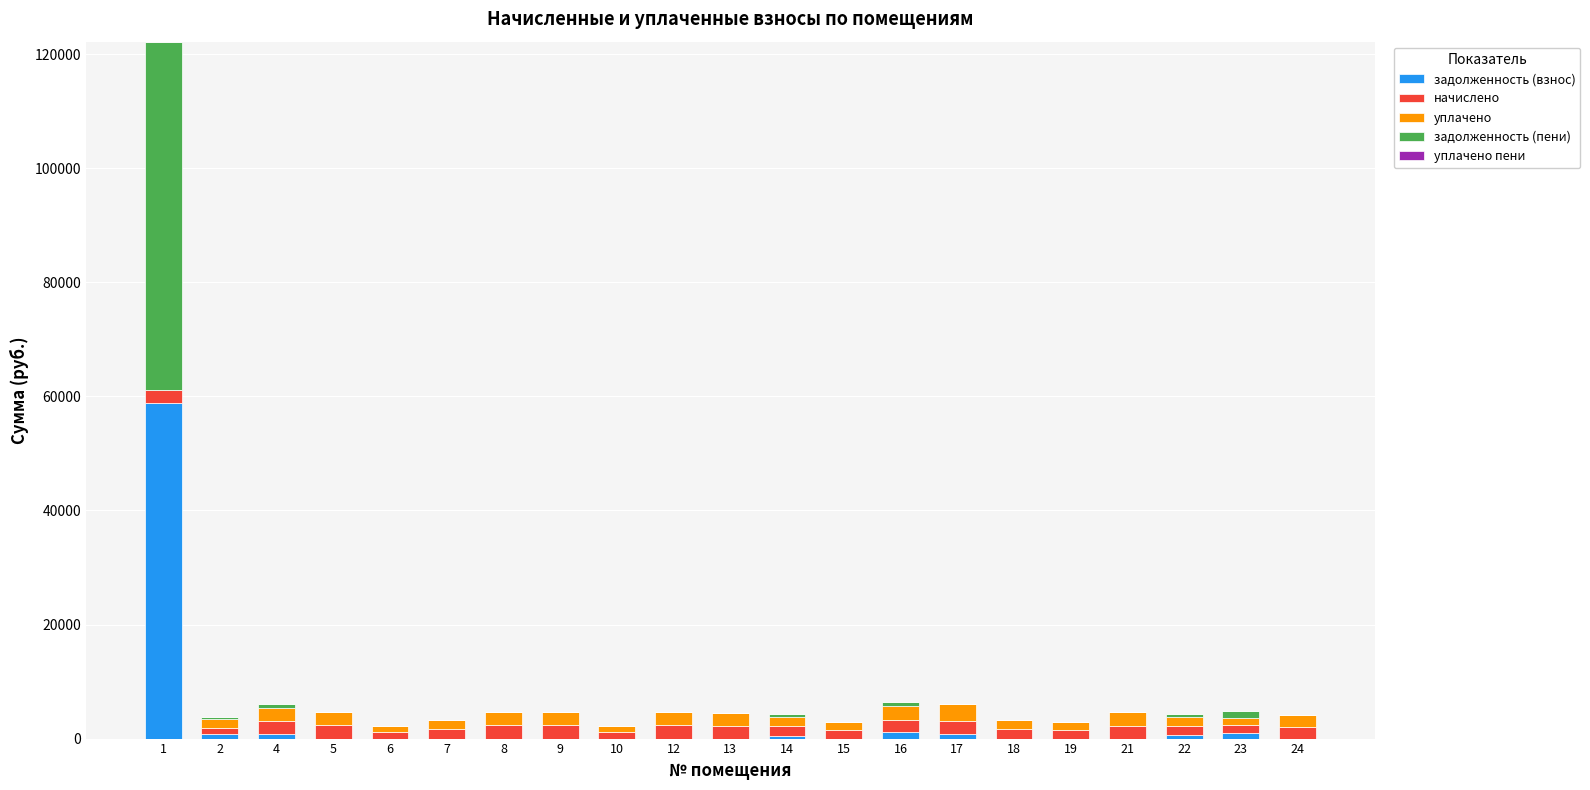

What is the highest value of the задолженность (взнос) series?

58747.2